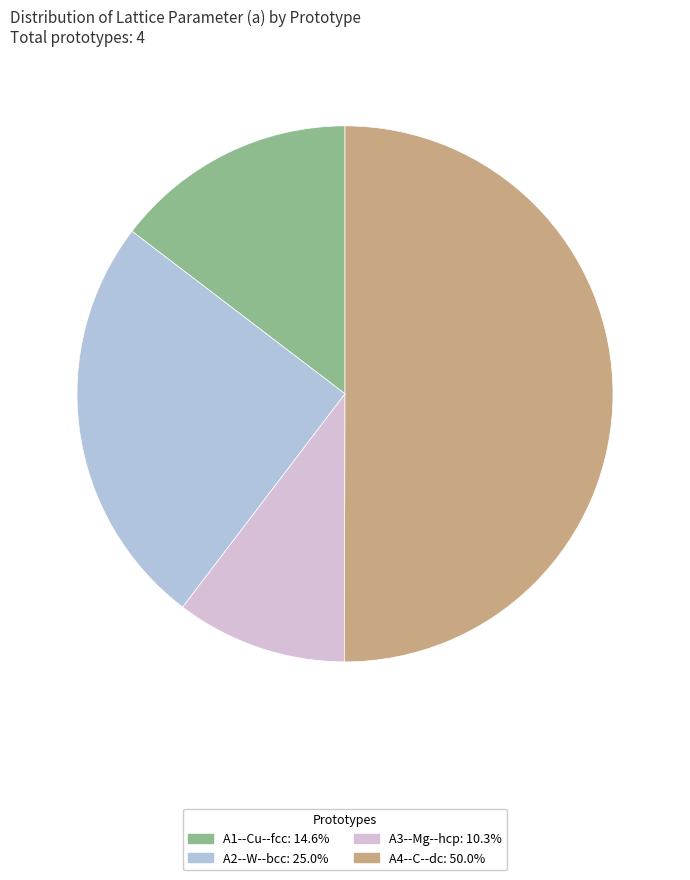

Which category has the smallest portion of the pie?

A3--Mg--hcp